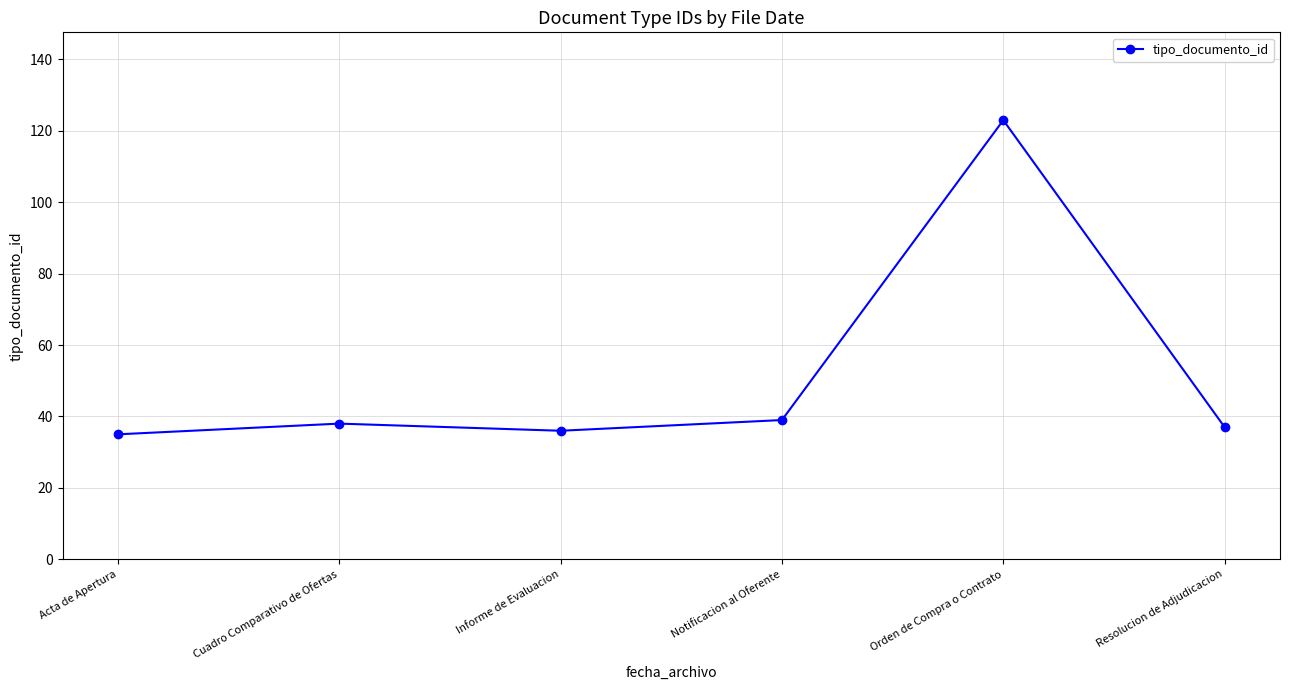

What is the change in value from Acta de Apertura to Orden de Compra o Contrato?

+88